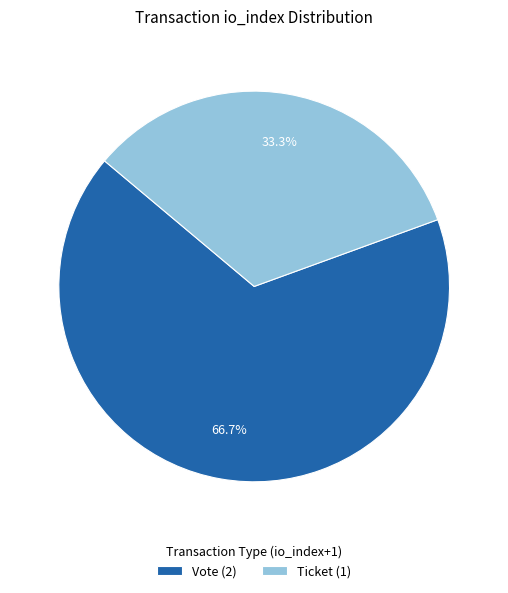

How many slices are in this pie chart?

2